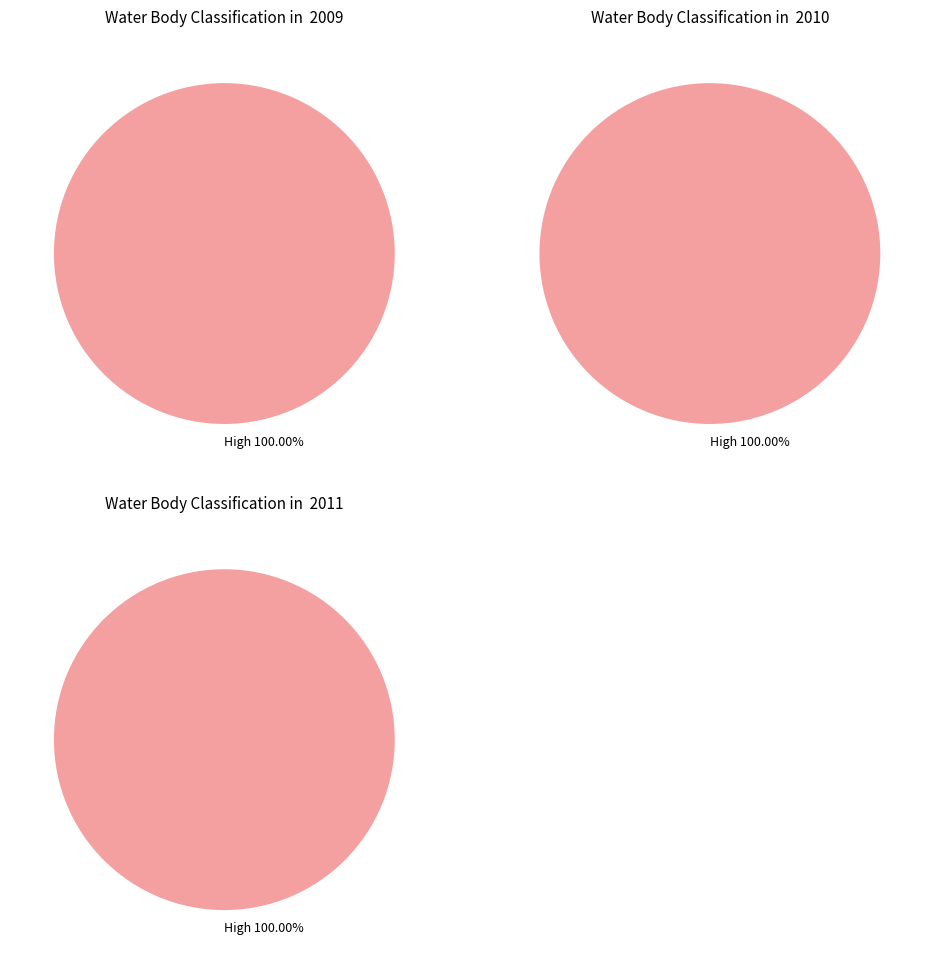

Combined, do 2010 and 2011 account for over 50%?

Yes